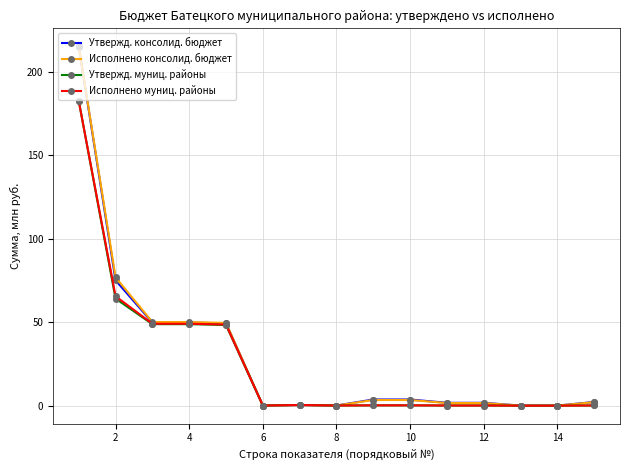

Which series has the largest range (max minus min)?

Исполнено консолид. бюджет